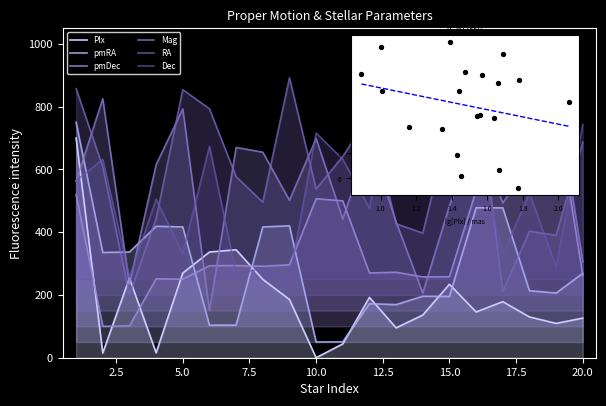

Is the value of pmRA at 7 greater than the value of Mag at 7?

No